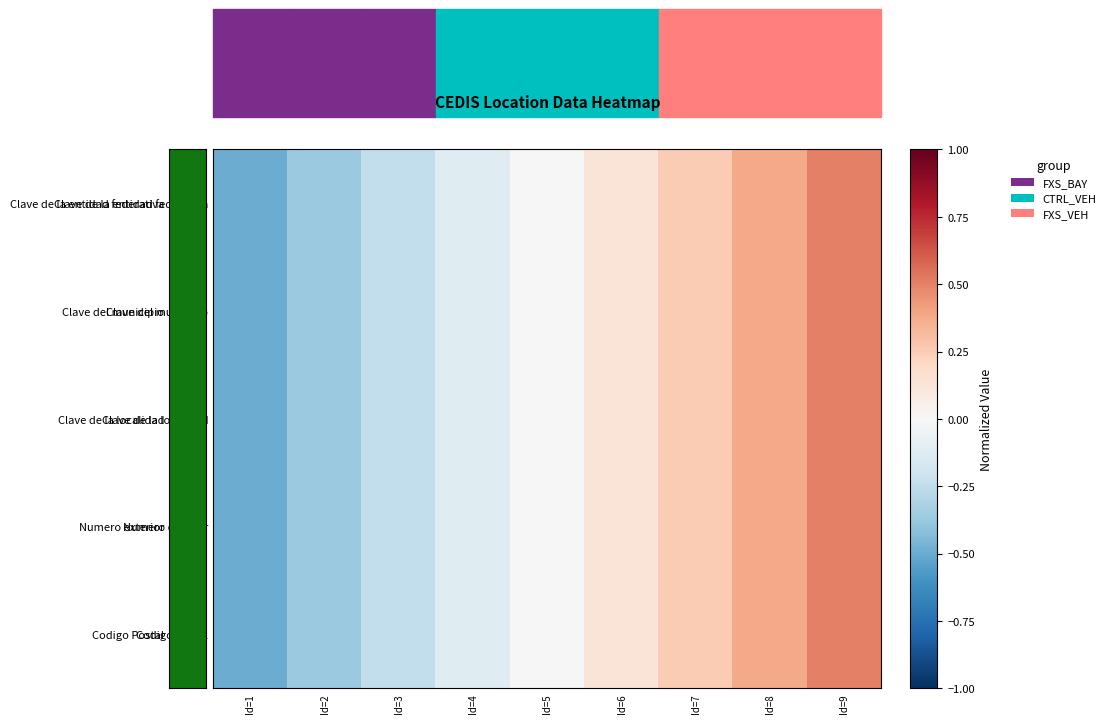

Rank the series at Id=6 from highest to lowest value.

Clave de la entidad federativa, Clave del municipio, Clave de la localidad, Numero exterior, Codigo Postal